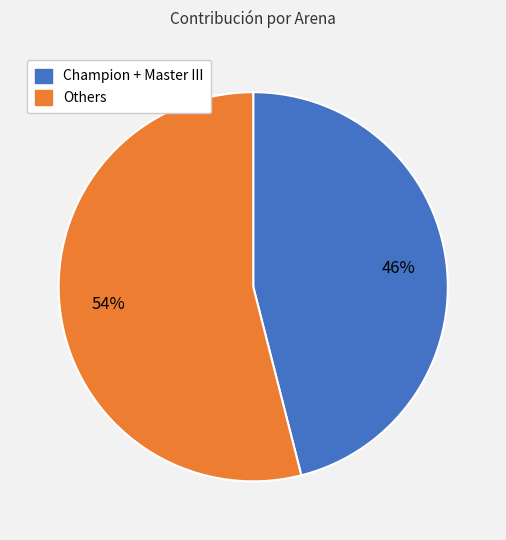

To the nearest percent, what is the average slice percentage?

50%